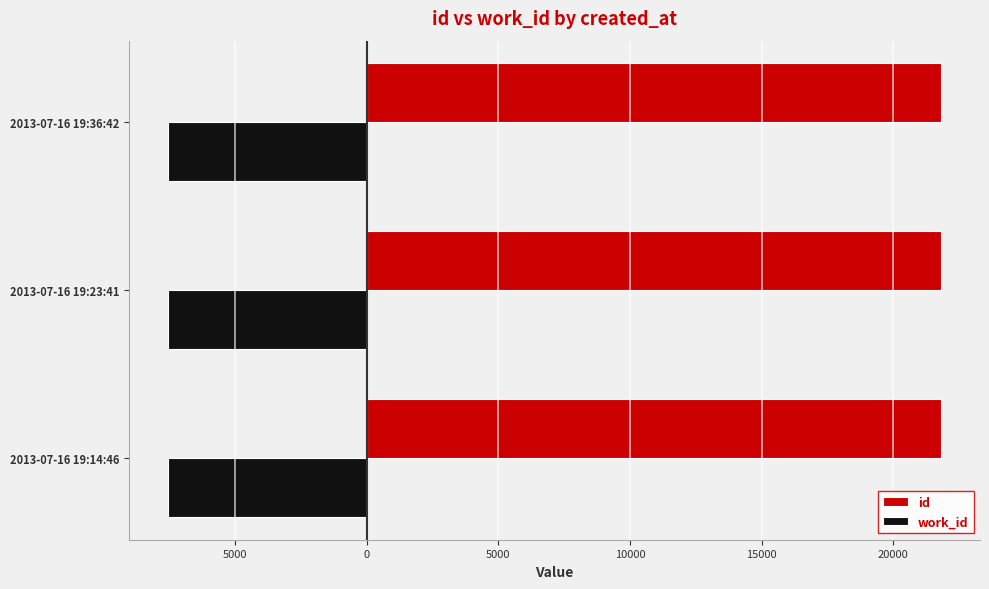

What are all the series names shown in the legend?

id, work_id